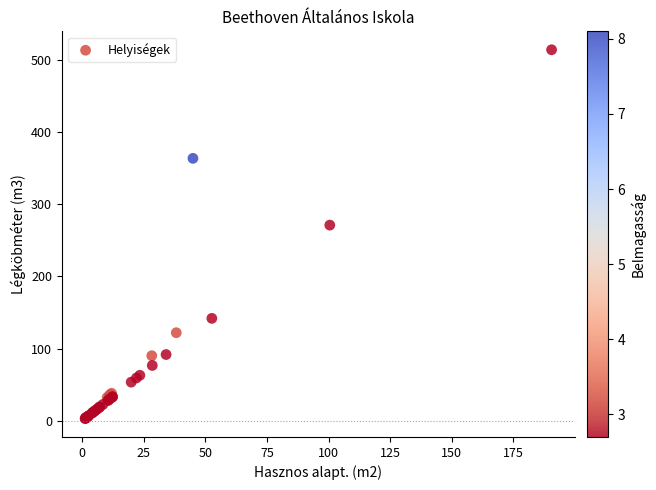

What Y value in the scatter plot is closest to 258?

271.2